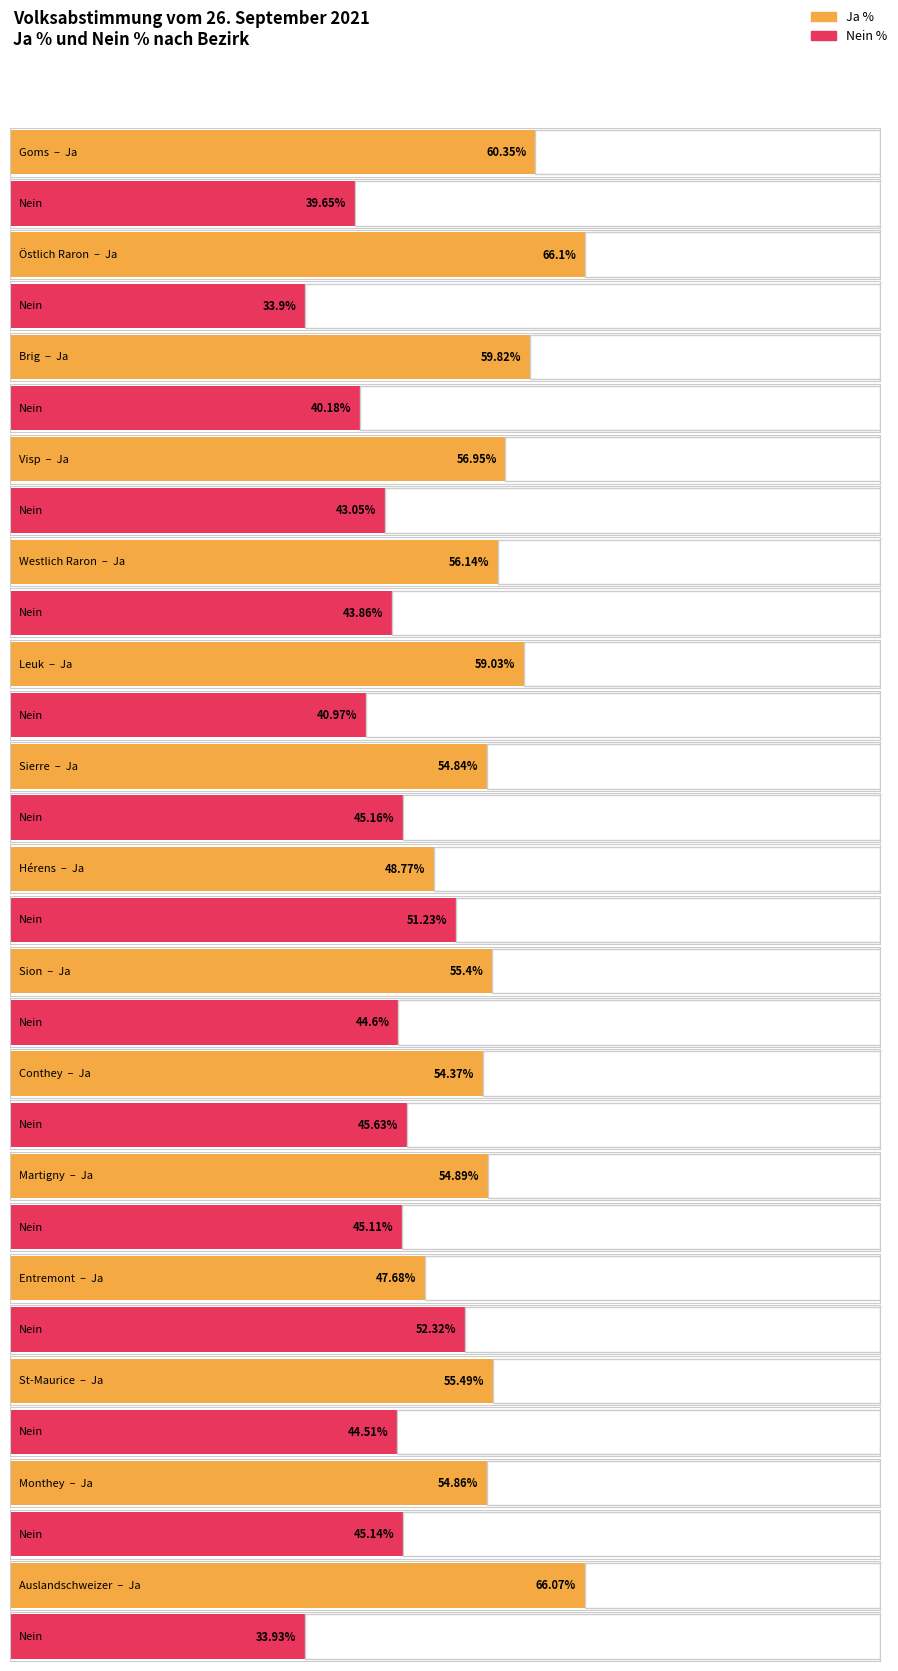

What is the highest value of the Ja % series?

66.1